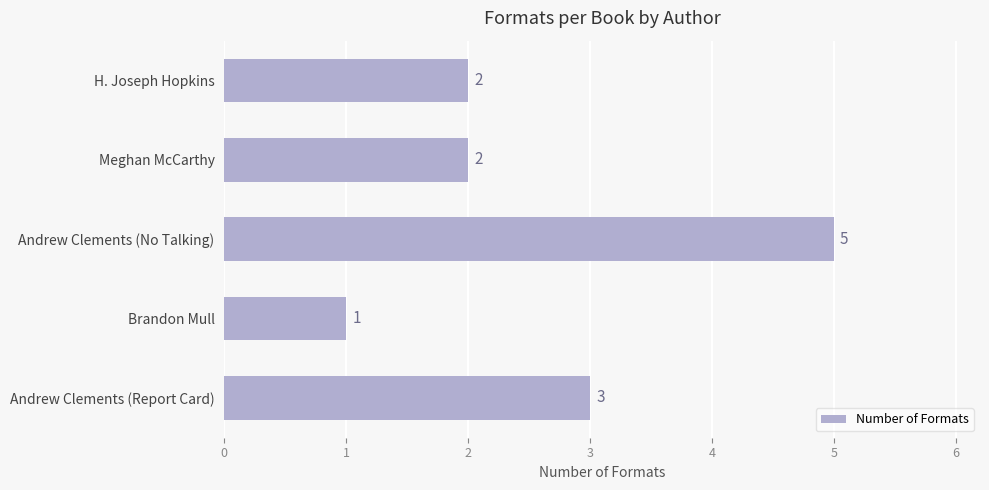

Count the number of data series in this chart.

1